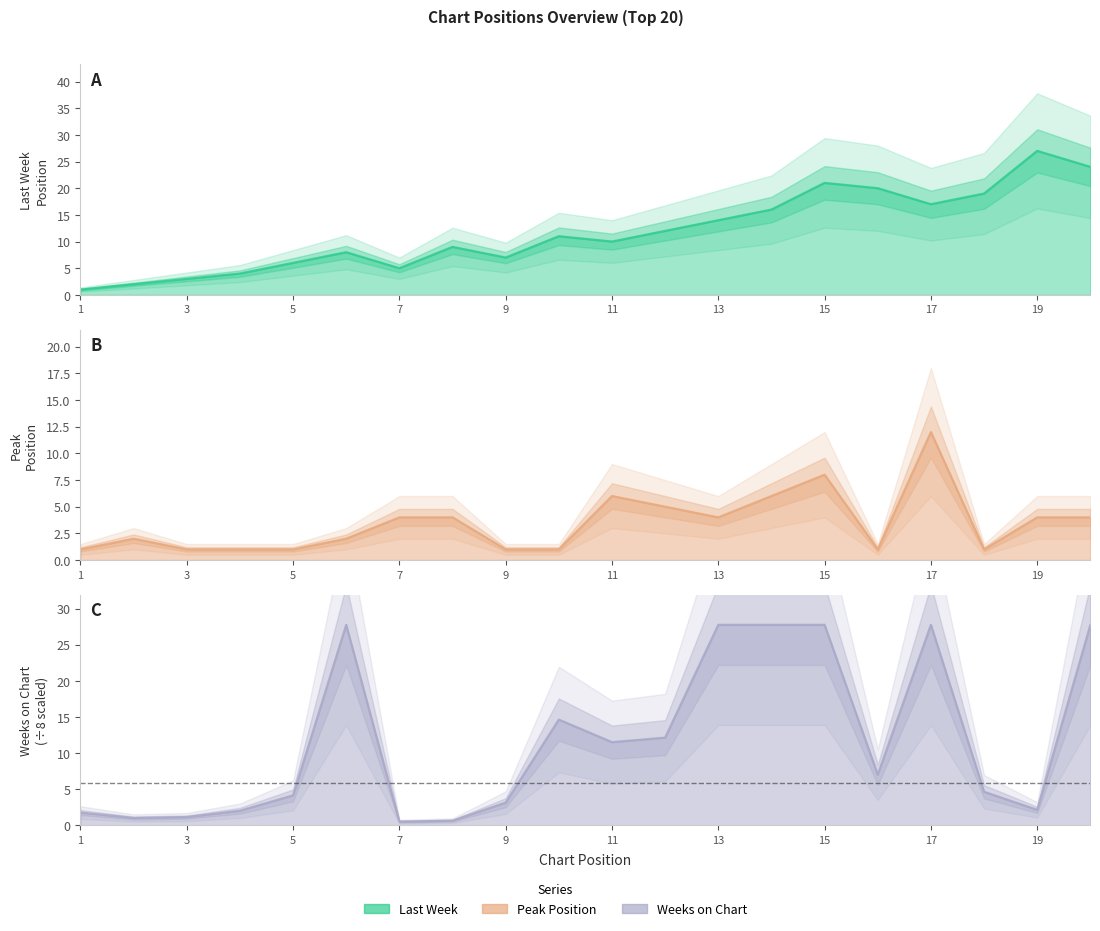

Reading right to left, list all the values displayed in this chart.

Last Week: 20=24.0	19=27.0	18=19.0	17=17.0	16=20.0	15=21.0	14=16.0	13=14.0	12=12.0	11=10.0	10=11.0	9=7.0	8=9.0	7=5.0	6=8.0	5=6.0	4=4.0	3=3.0	2=2.0	1=1.0
Peak Position: 20=4.0	19=4.0	18=1.0	17=12.0	16=1.0	15=8.0	14=6.0	13=4.0	12=5.0	11=6.0	10=1.0	9=1.0	8=4.0	7=4.0	6=2.0	5=1.0	4=1.0	3=1.0	2=2.0	1=1.0
Weeks on Chart: 20=27.8	19=2.1	18=4.6	17=27.8	16=7.0	15=27.8	14=27.8	13=27.8	12=12.1	11=11.5	10=14.6	9=3.1	8=0.6	7=0.5	6=27.8	5=4.1	4=2.0	3=1.1	2=1.0	1=1.8